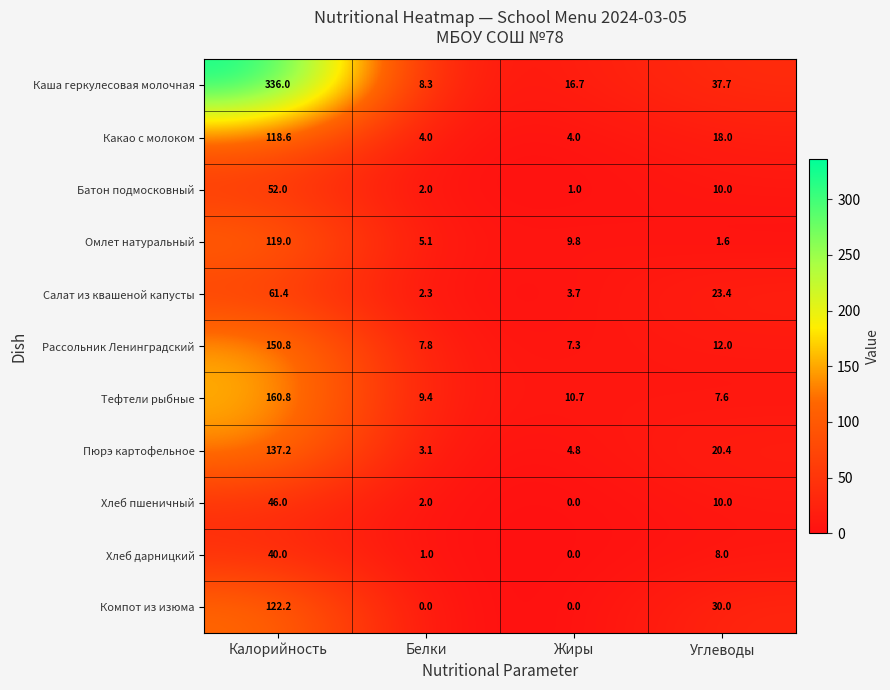

What is the difference between the highest and lowest values at Углеводы?

36.1